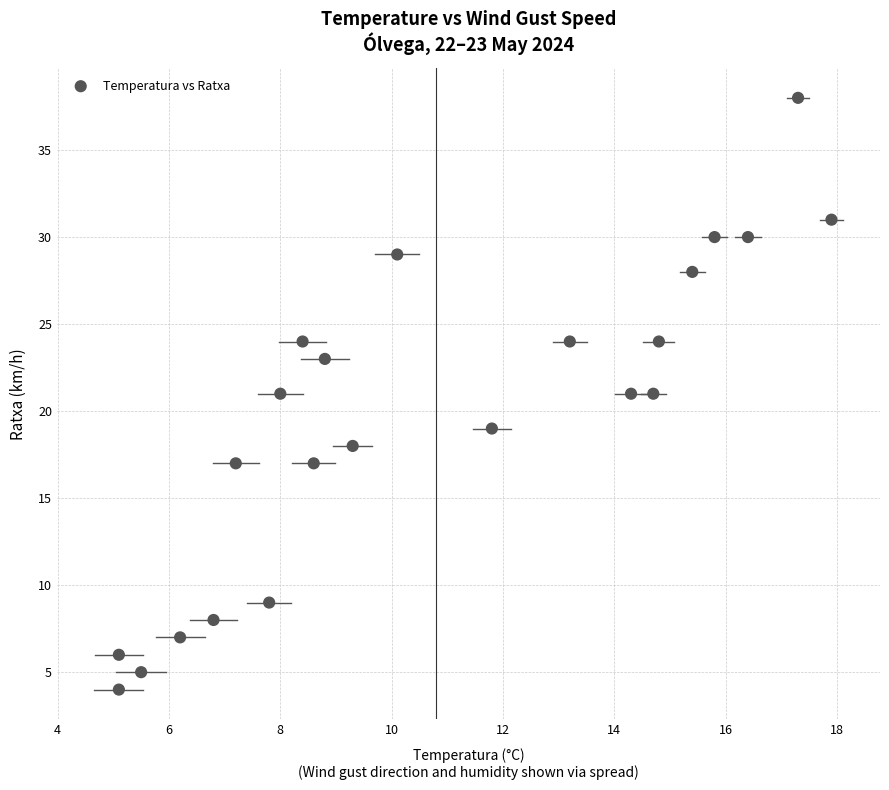

What is the range of Y values (max minus min)?

34